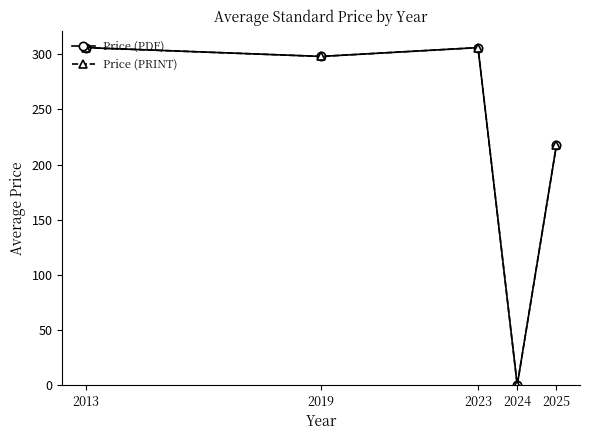

Where is the first local minimum for Price (PRINT)?

2019